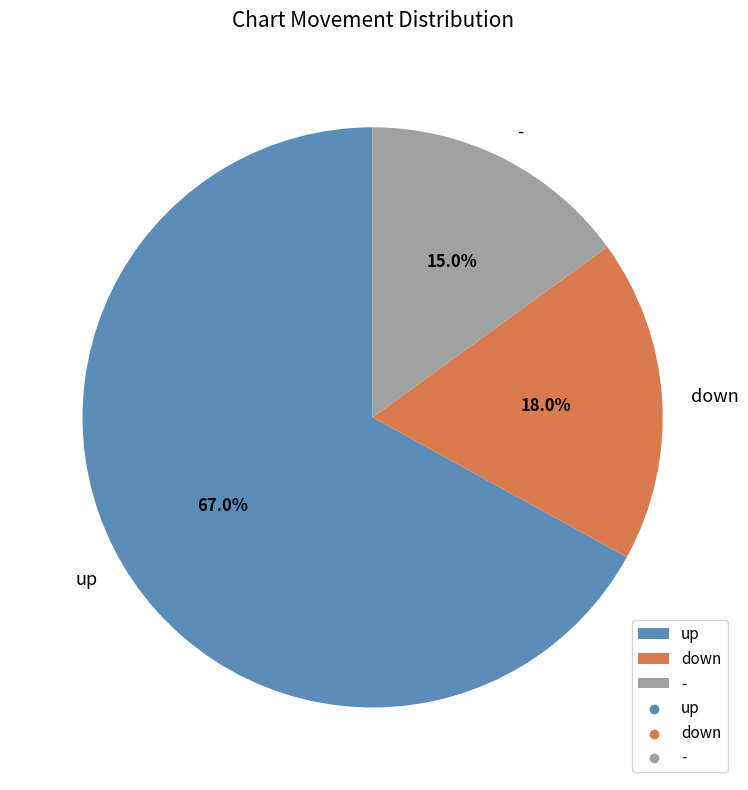

What percentage is NOT represented by down?

82.0%